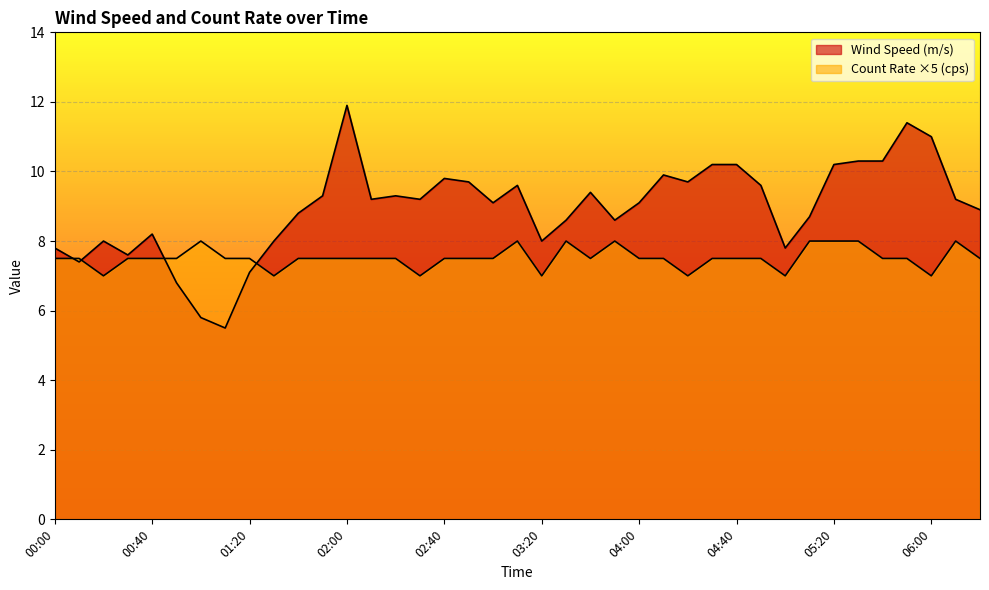

Reading left to right, list all the values displayed in this chart.

Wind Speed (m/s): 00:00=7.8	00:10=7.4	00:20=8.0	00:30=7.6	00:40=8.2	00:50=6.8	01:00=5.8	01:10=5.5	01:20=7.1	01:30=8.0	01:40=8.8	01:50=9.3	02:00=11.9	02:10=9.2	02:20=9.3	02:30=9.2	02:40=9.8	02:50=9.7	03:00=9.1	03:10=9.6	03:20=8.0	03:30=8.6	03:40=9.4	03:50=8.6	04:00=9.1	04:10=9.9	04:20=9.7	04:30=10.2	04:40=10.2	04:50=9.6	05:00=7.8	05:10=8.7	05:20=10.2	05:30=10.3	05:40=10.3	05:50=11.4	06:00=11.0	06:10=9.2	06:20=8.9
Count Rate (cps): 00:00=7.5	00:10=7.5	00:20=7.0	00:30=7.5	00:40=7.5	00:50=7.5	01:00=8.0	01:10=7.5	01:20=7.5	01:30=7.0	01:40=7.5	01:50=7.5	02:00=7.5	02:10=7.5	02:20=7.5	02:30=7.0	02:40=7.5	02:50=7.5	03:00=7.5	03:10=8.0	03:20=7.0	03:30=8.0	03:40=7.5	03:50=8.0	04:00=7.5	04:10=7.5	04:20=7.0	04:30=7.5	04:40=7.5	04:50=7.5	05:00=7.0	05:10=8.0	05:20=8.0	05:30=8.0	05:40=7.5	05:50=7.5	06:00=7.0	06:10=8.0	06:20=7.5